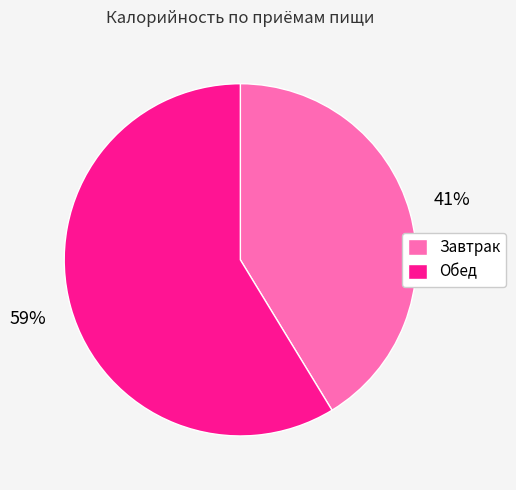

Which slice is the largest?

Обед